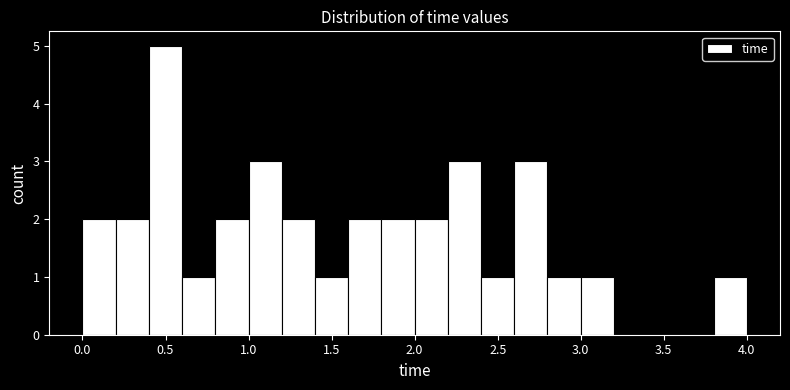

How tall is the bar that spans 0.4 to 0.6 on the x-axis? The values are not printed on the chart, so give them approximately, as read against the axis.

5